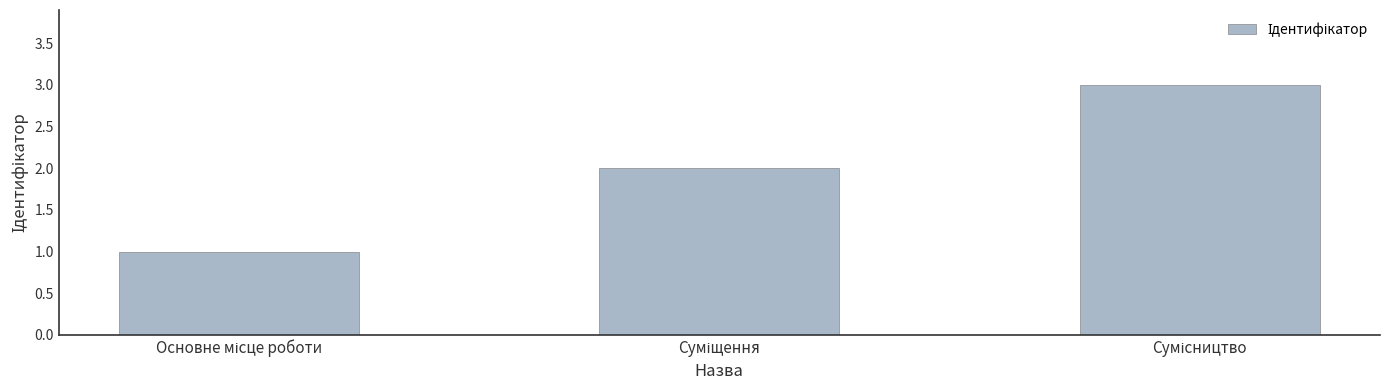

What is the sum of all values?

6